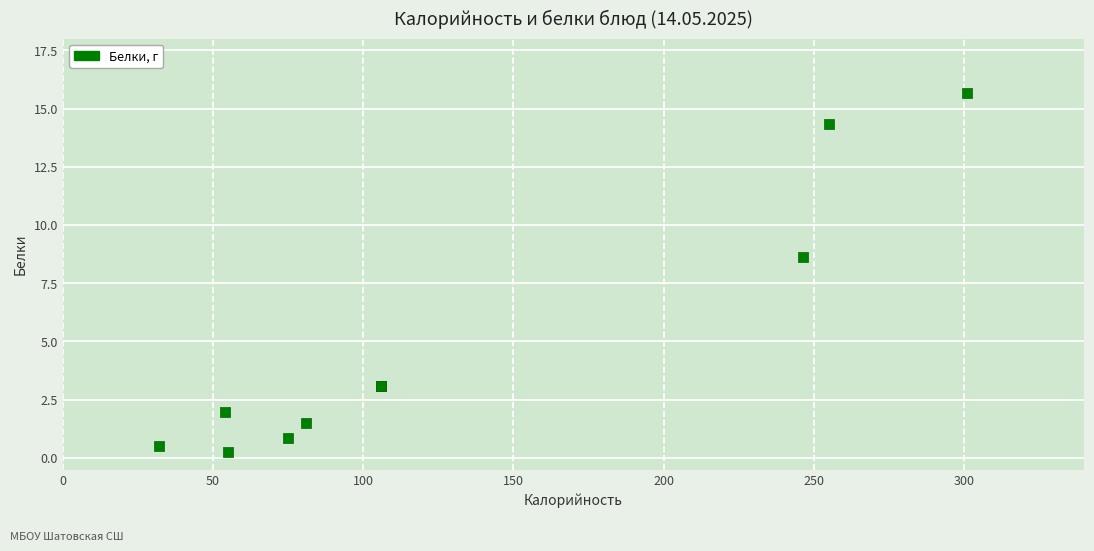

What Y value in the scatter plot is closest to 7?

8.6